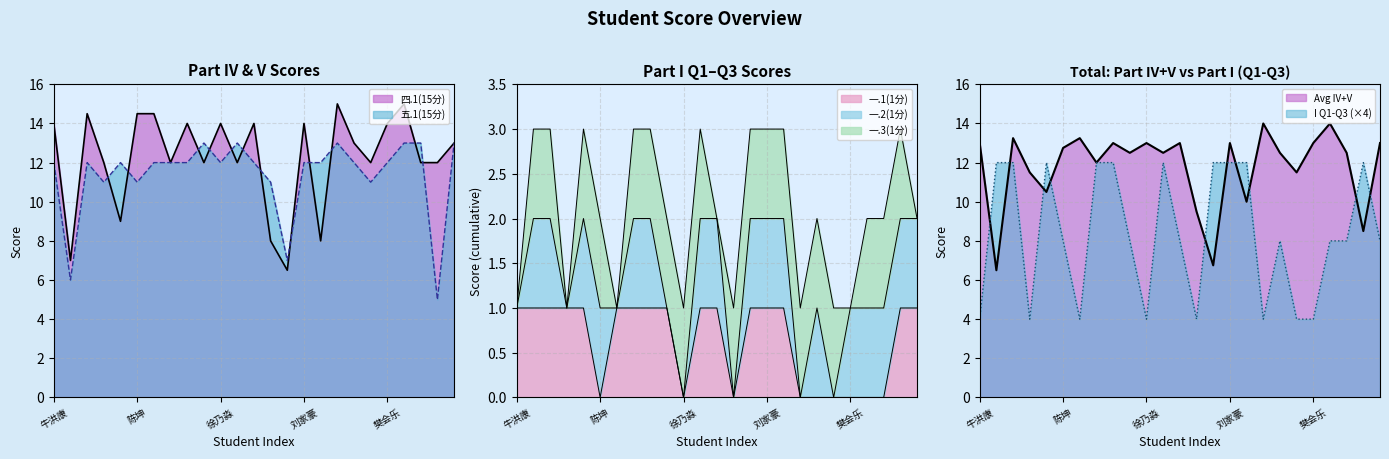

How many lines are shown in the chart?

3